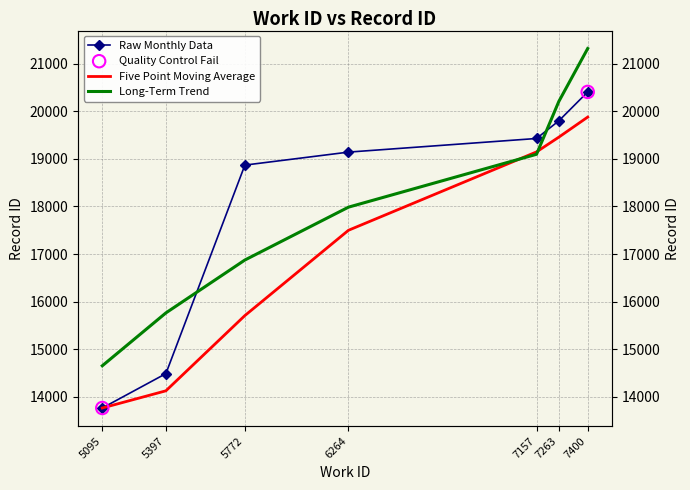

Which has a higher value, 5397 or 7263?

7263